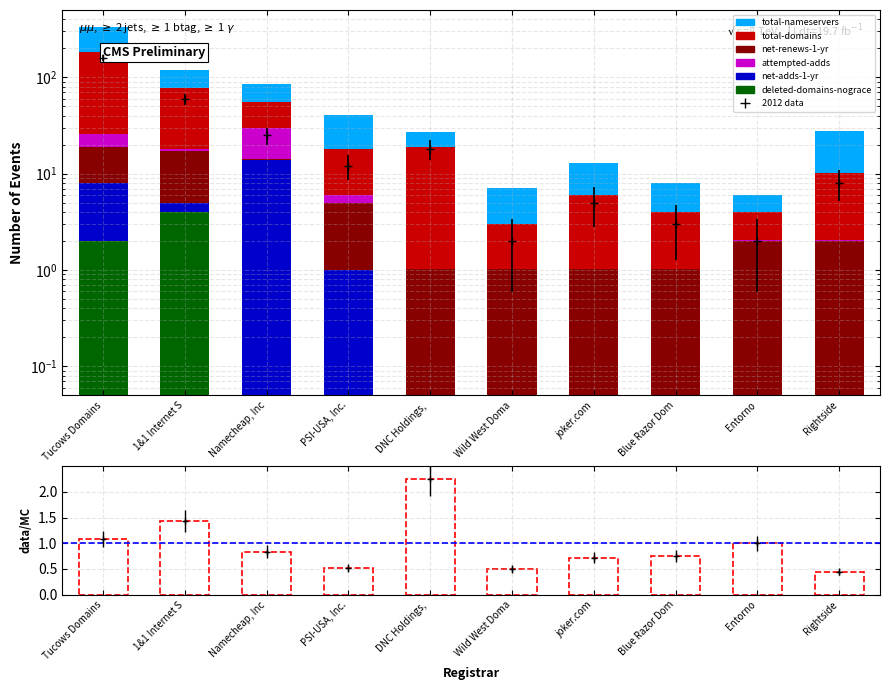

What are all the series names shown in the legend?

total-nameservers, total-domains, net-renews-1-yr, attempted-adds, net-adds-1-yr, deleted-domains-nograce